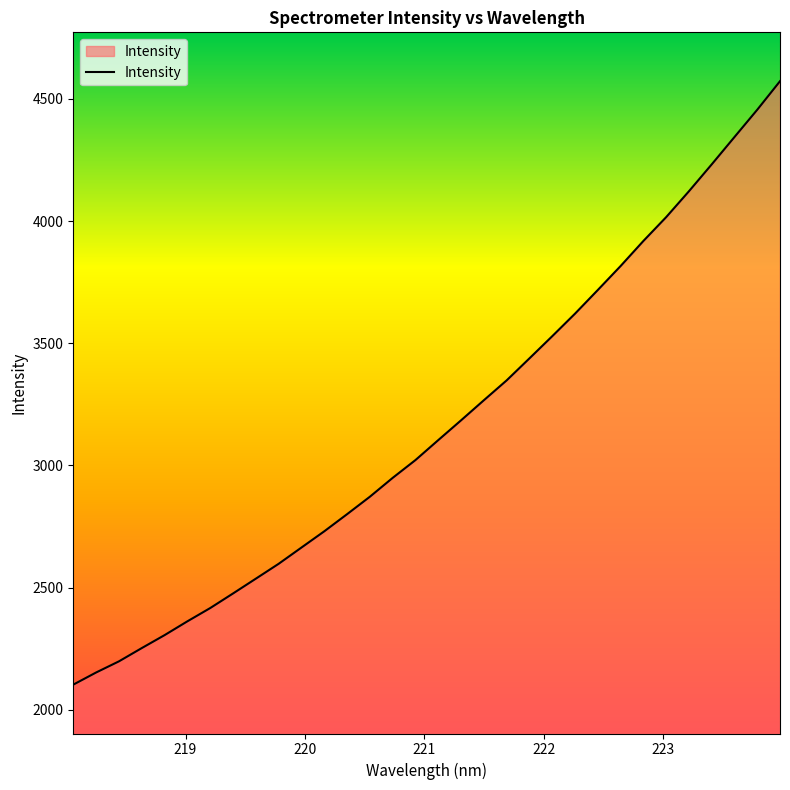

What is the difference between the maximum and minimum values?

2470.0